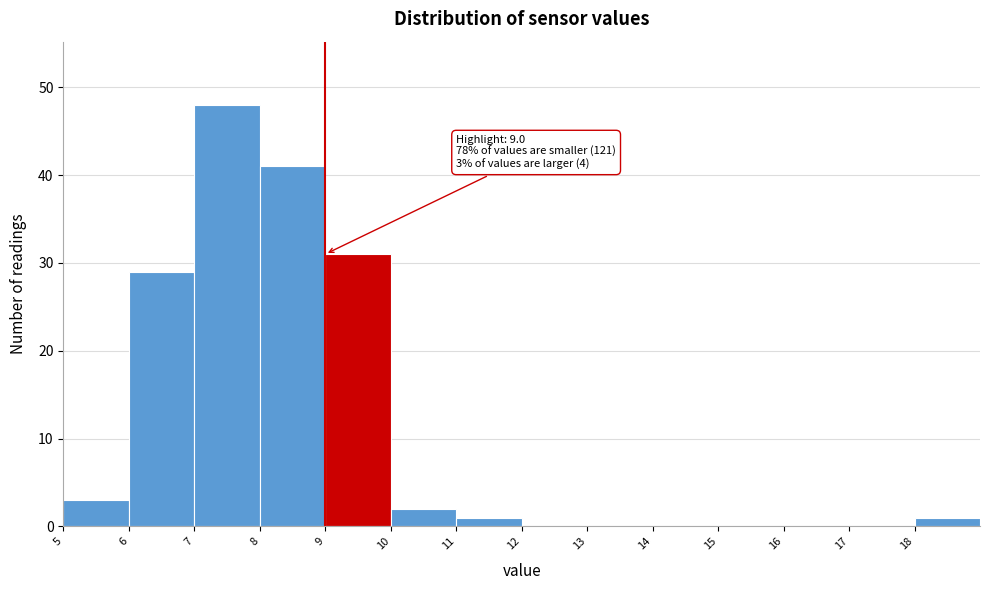

Which range on the x-axis has the tallest bar?

7 to 8